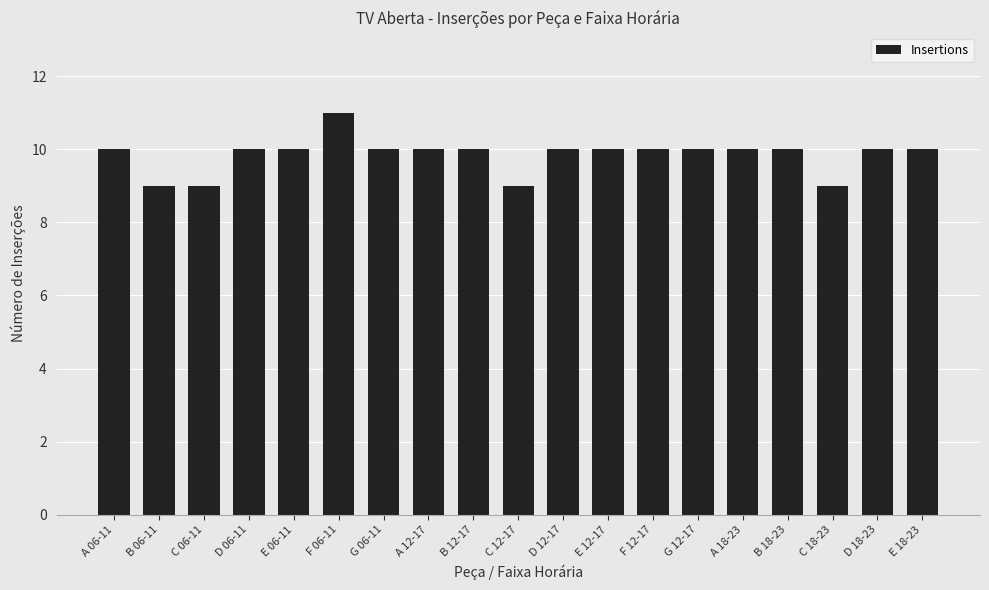

Read the value at B 18-23.

10